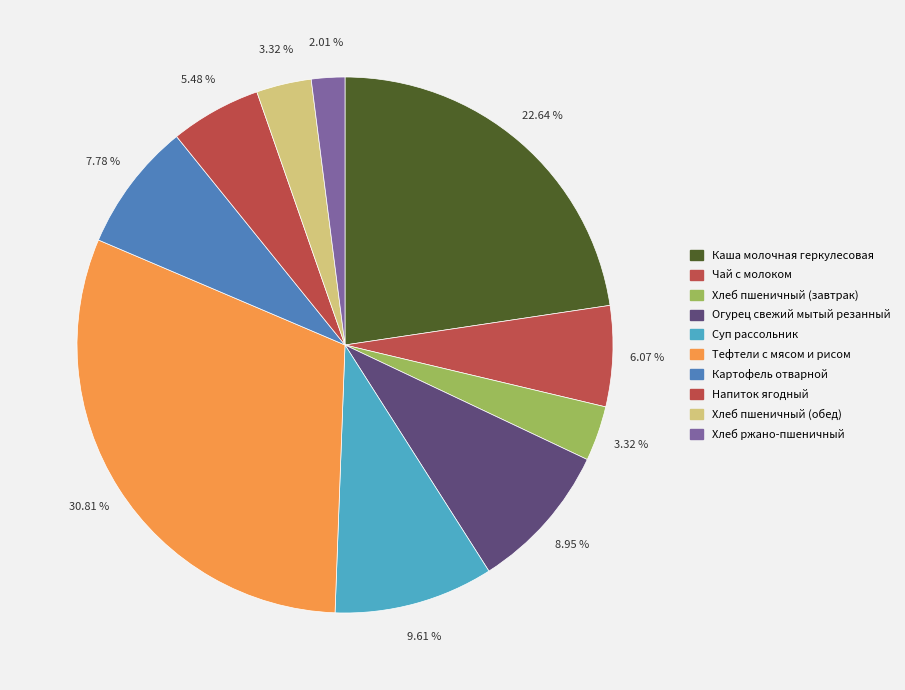

Is the sum of Чай с молоком and Хлеб ржано-пшеничный greater than half?

No